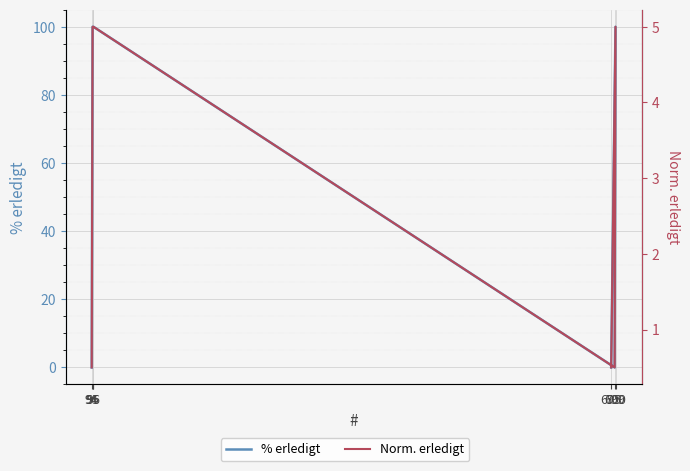

Reading right to left, transcribe all the data shown in this chart.

% erledigt: 94=0.0	95=100.0	96=100.0	699=0.0	700=100.0	695=0.0
Norm. erledigt: 94=0.5	95=5.0	96=5.0	699=0.5	700=5.0	695=0.5